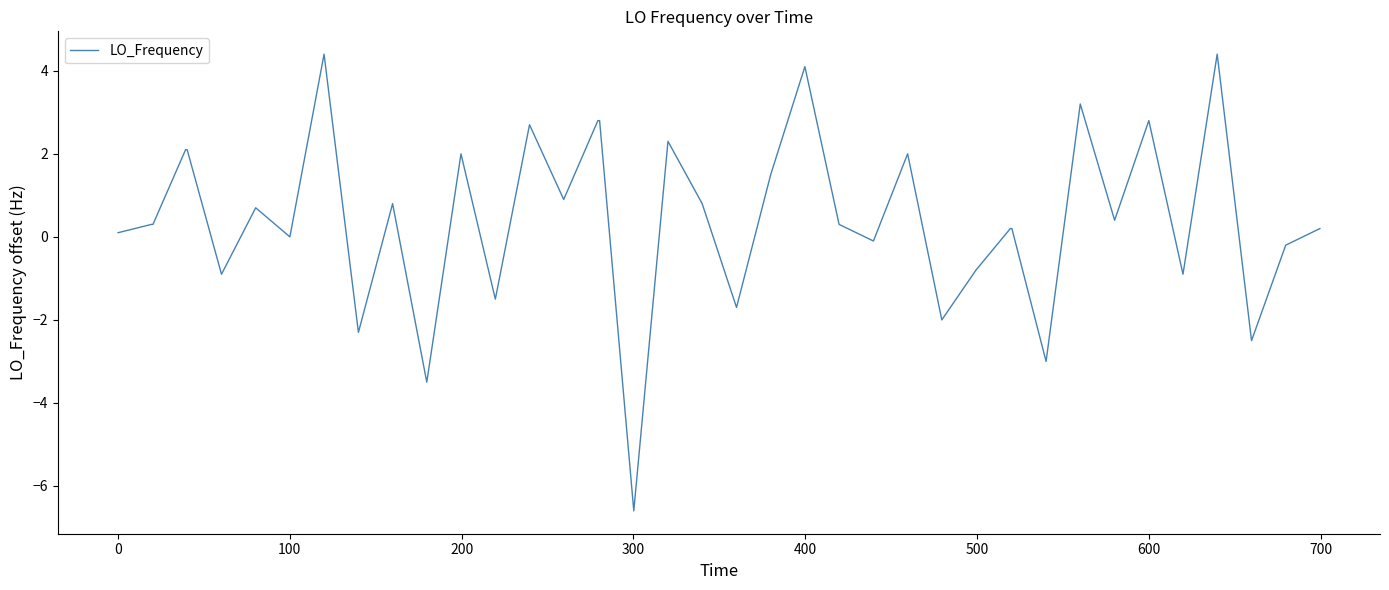

Count the number of categories in the chart.

40